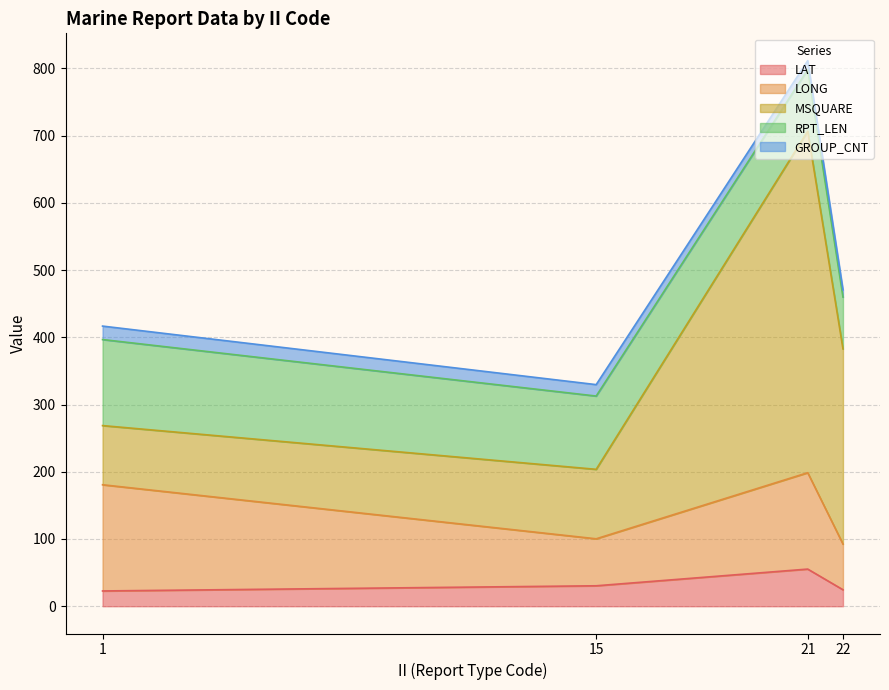

At 21_2, list the series in order from smallest to largest.

GROUP_CNT, LAT, RPT_LEN, LONG, MSQUARE